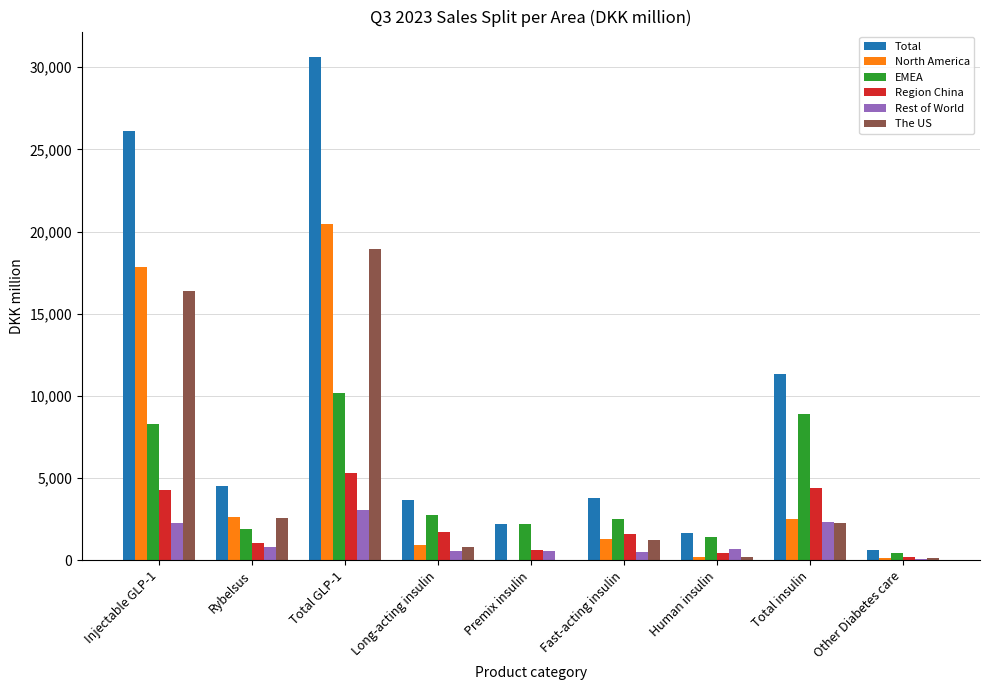

How many categories are shown in the chart?

9